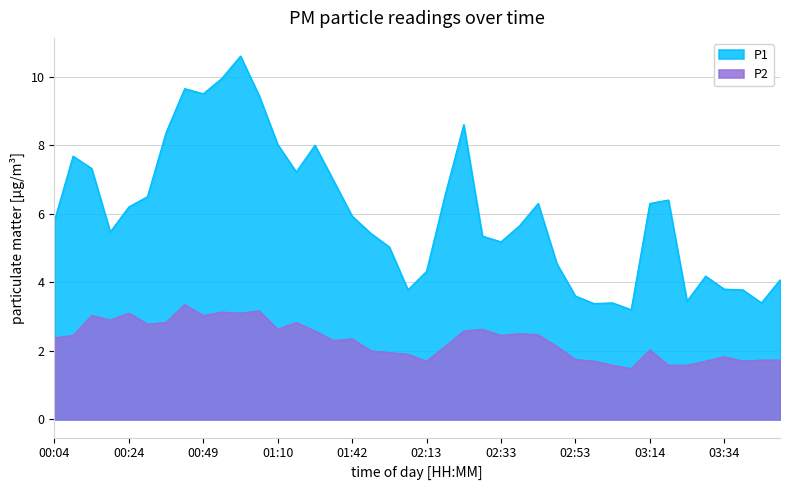

True or false: P2 has more than 0 points higher than both neighbors.

True